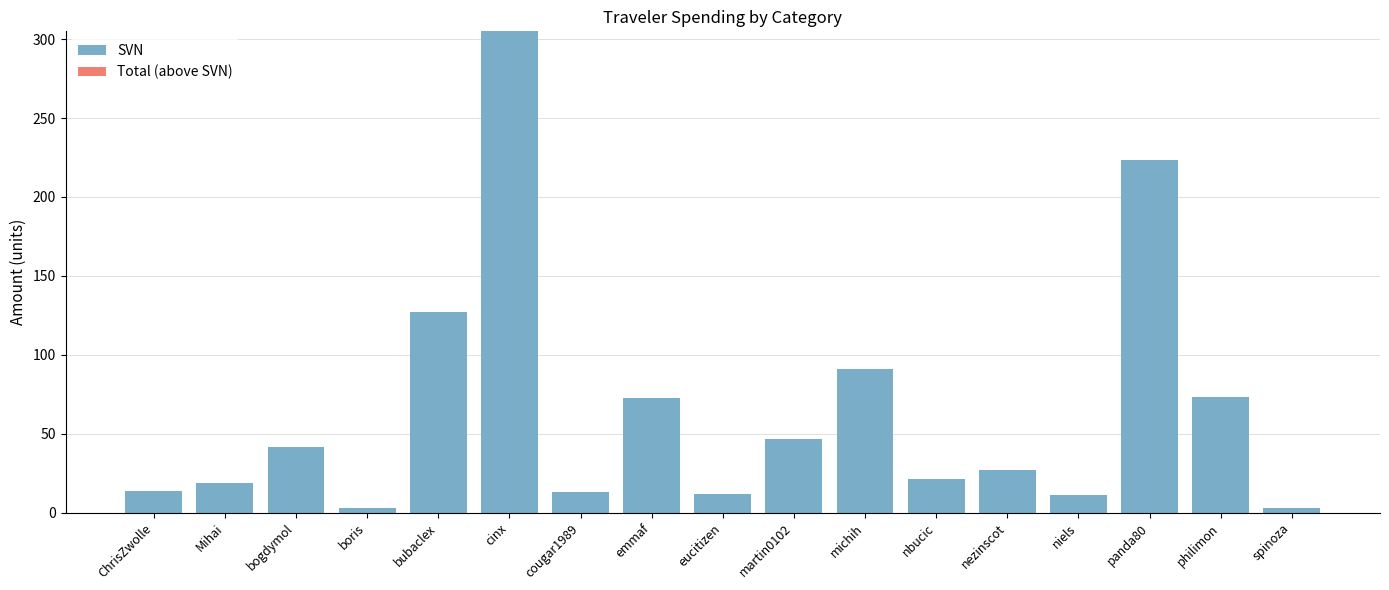

What is the label of the 1st bar from the right?

spinoza